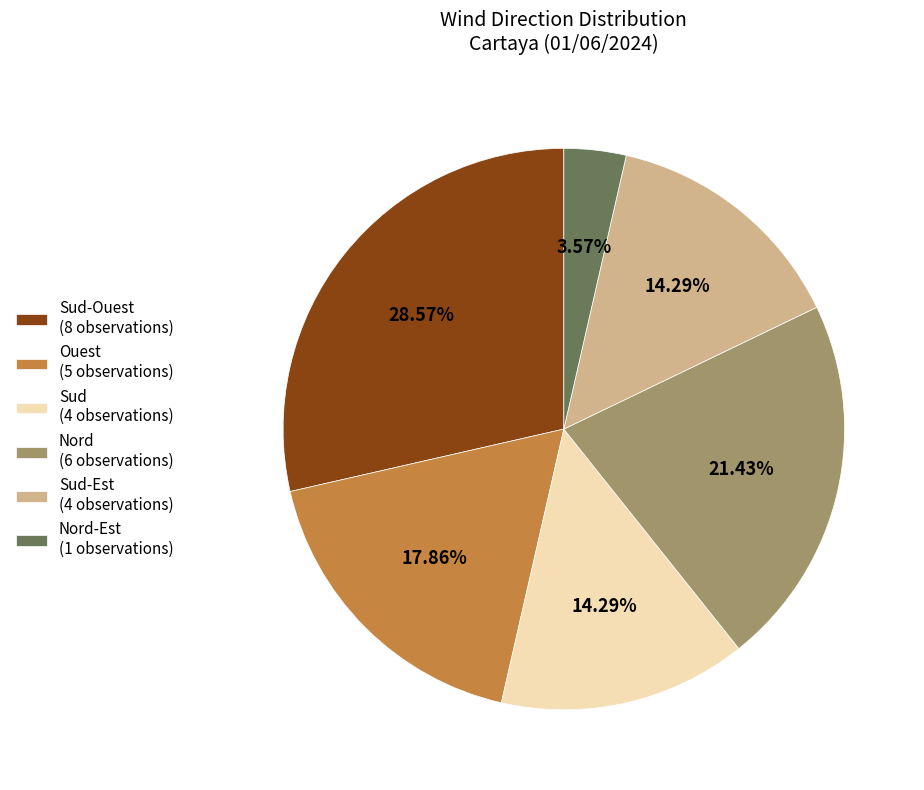

Does Sud-Ouest (8 observations) represent more than half of the total?

No